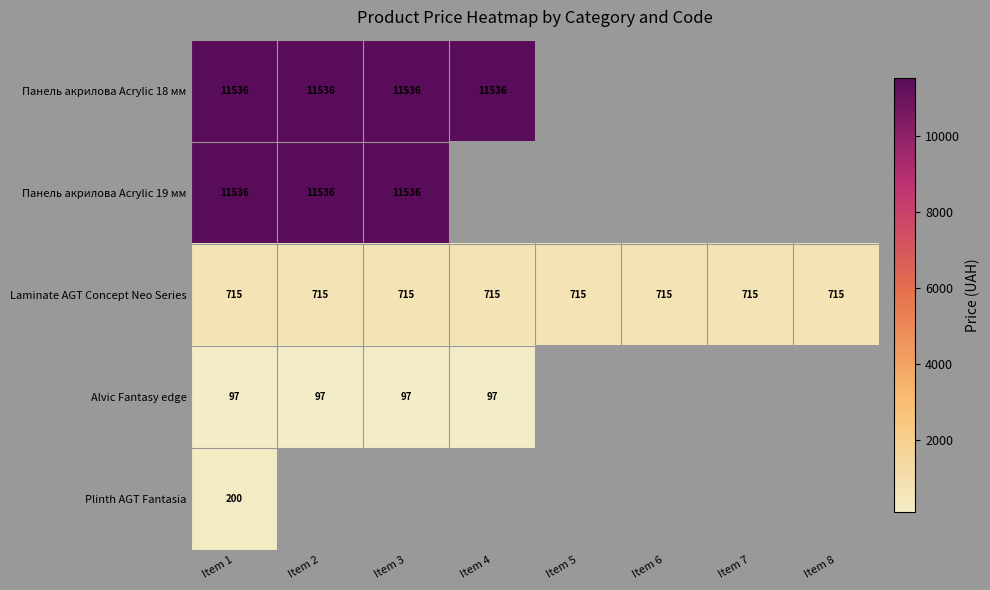

Which series changed the most between Item 7 and Item 8?

Laminate AGT Concept Neo Series